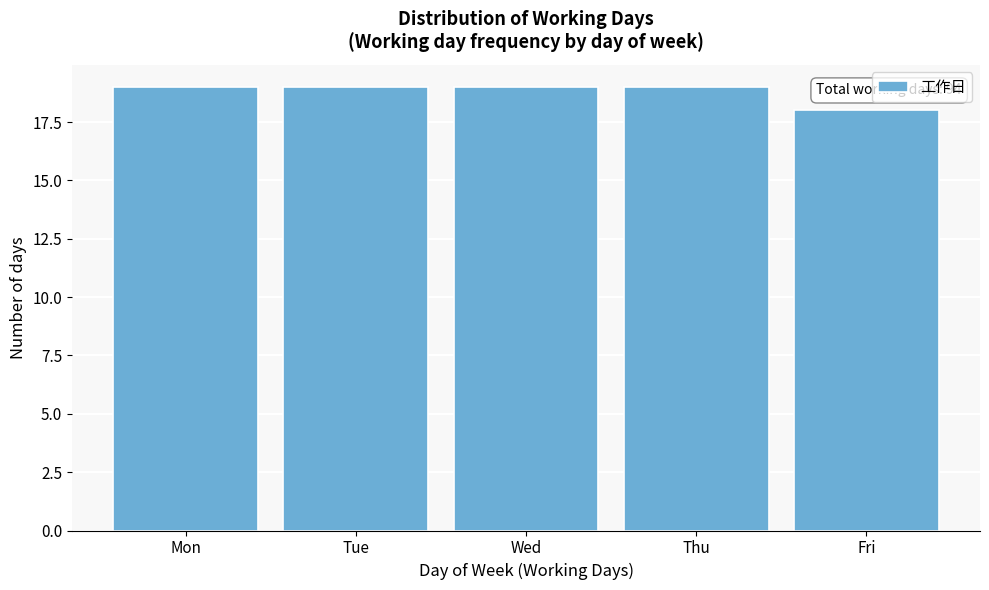

Reading left to right, transcribe all the data shown in this chart.

19	19	19	19	18